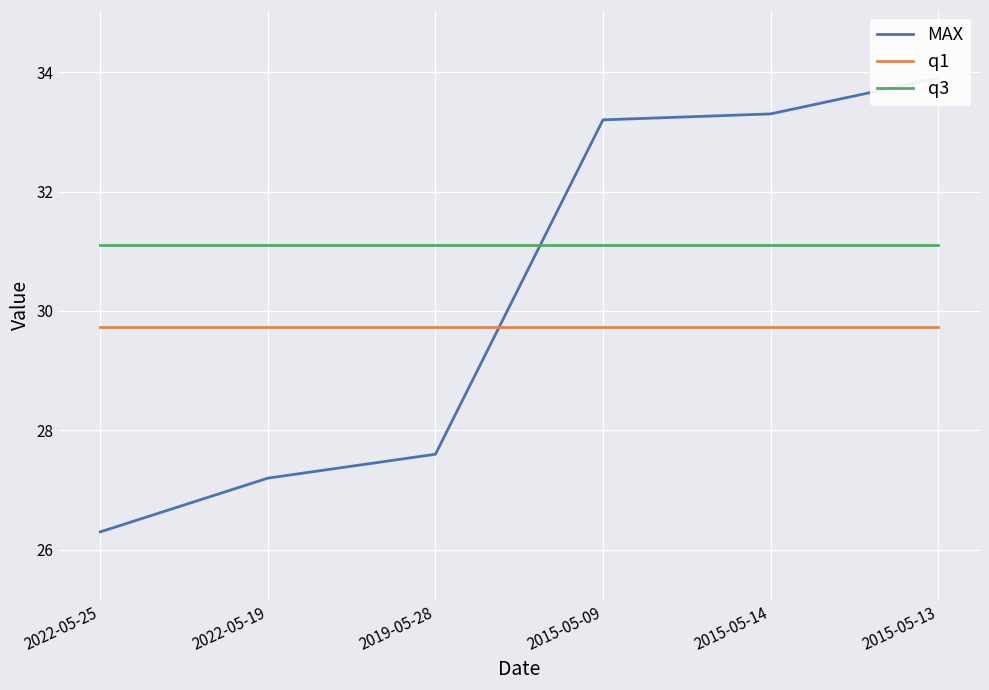

Rank the series by their maximum value, from highest to lowest.

MAX, q3, q1